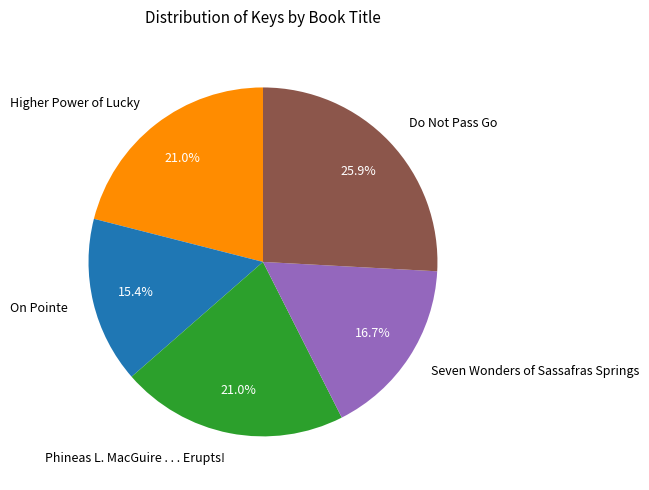

Which has a higher value, Phineas L. MacGuire . . . Erupts! or Seven Wonders of Sassafras Springs?

Phineas L. MacGuire . . . Erupts!